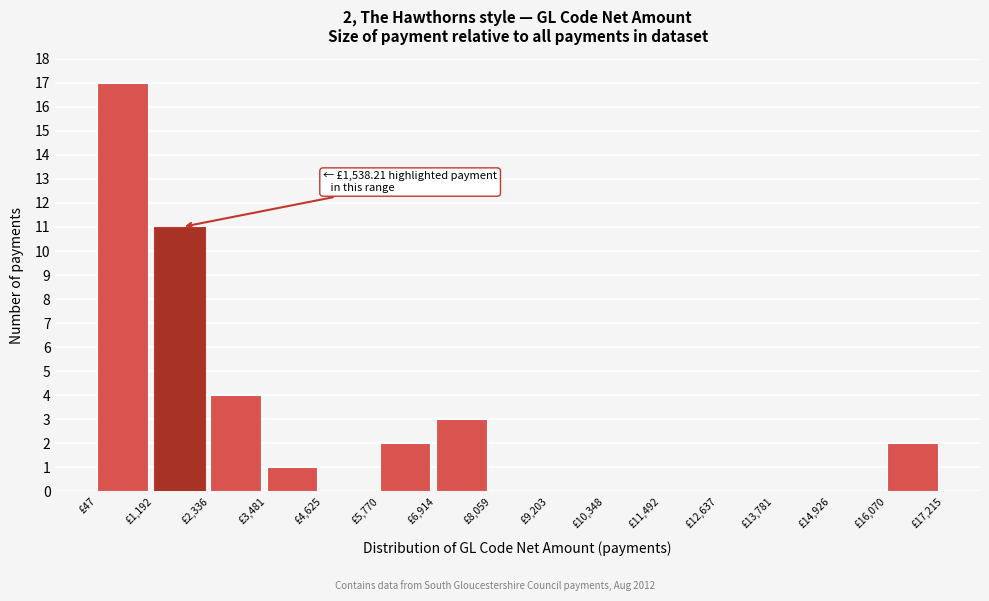

Over which range of the x-axis is the bar tallest?

0 to 1200